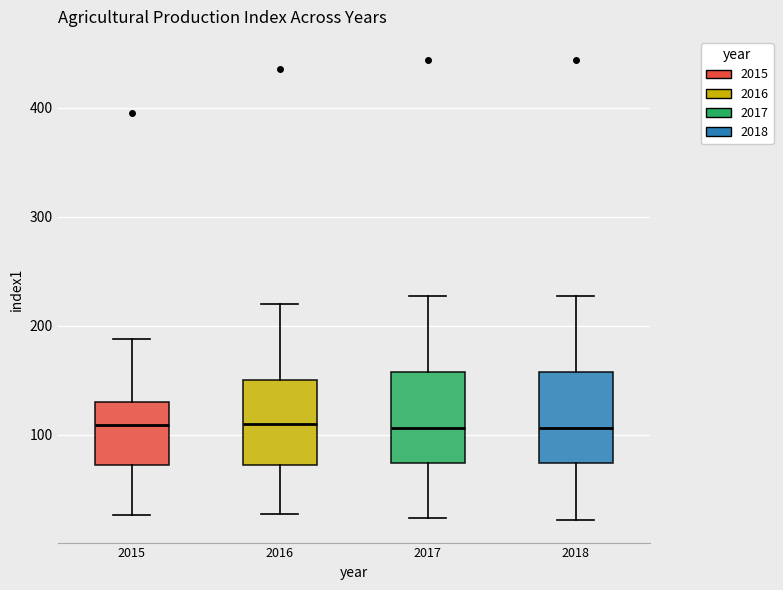

Reading left to right, transcribe this box plot: for each box, give where its median line is, the range the box spans, and where its two whiskers end, as read against the y-axis. The values are not printed on the chart, so give them approximately, as read against the axis.

2015: median 110, box 70 to 130, whiskers 30 to 190
2016: median 110, box 70 to 150, whiskers 30 to 220
2017: median 110, box 70 to 160, whiskers 20 to 230
2018: median 110, box 70 to 160, whiskers 20 to 230